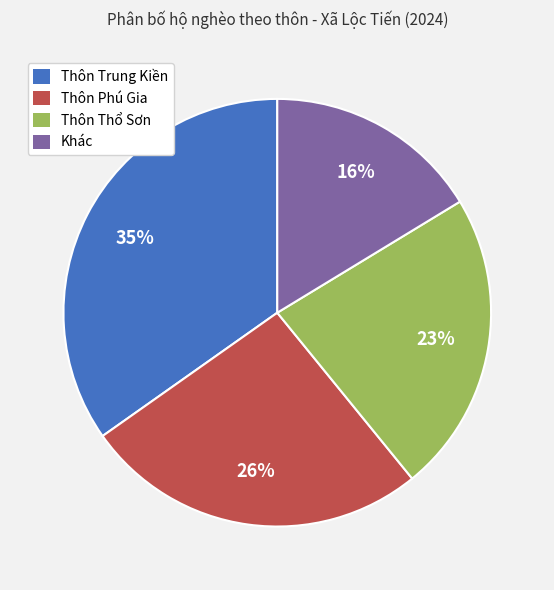

The Thôn Phú Gia slice represents 26% of the pie. True or false?

True